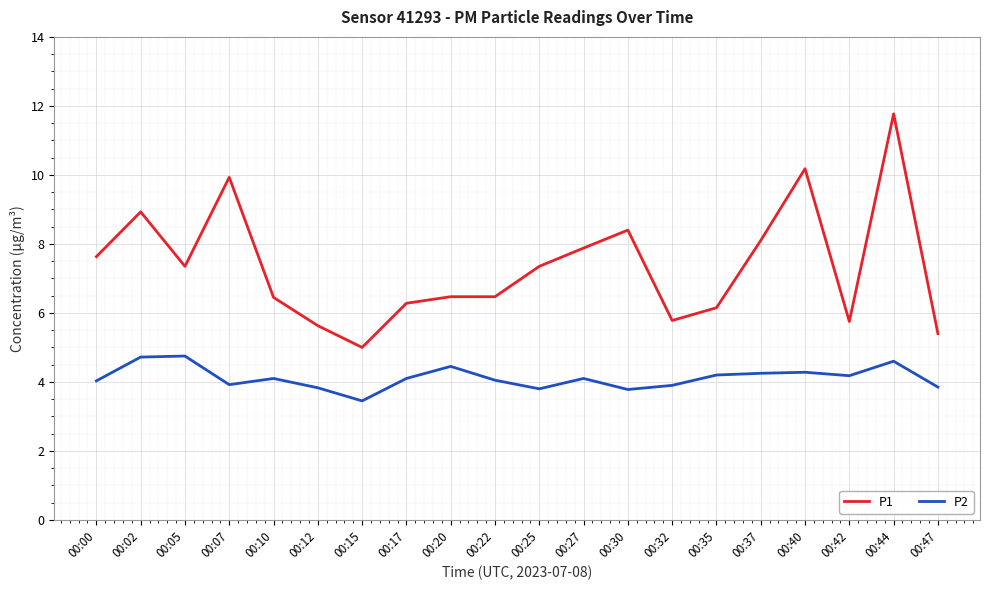

What are all the series names shown in the legend?

P1, P2